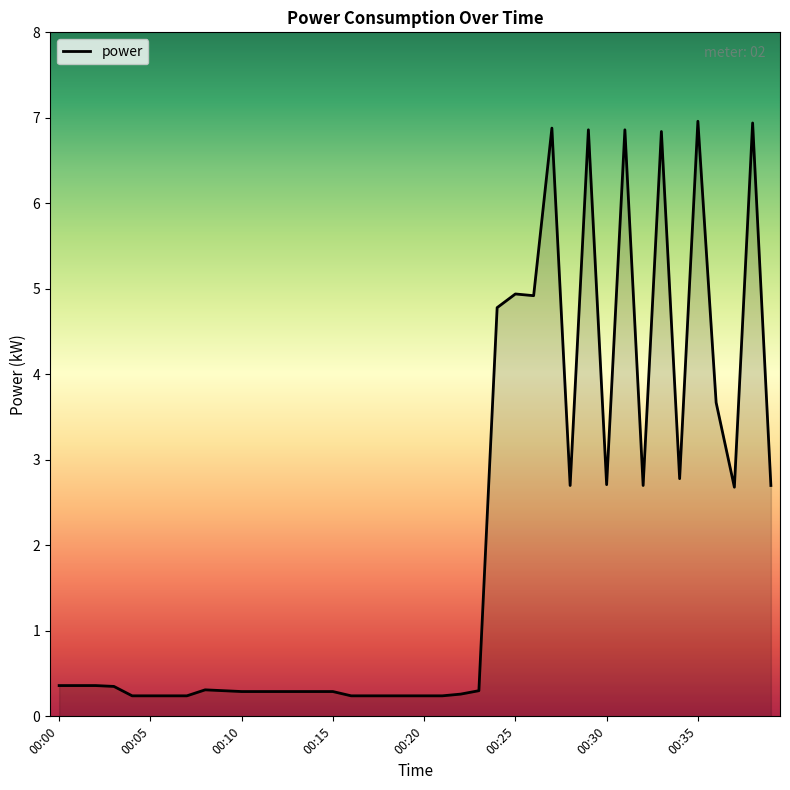

What is the difference between the maximum and minimum values?

6.7